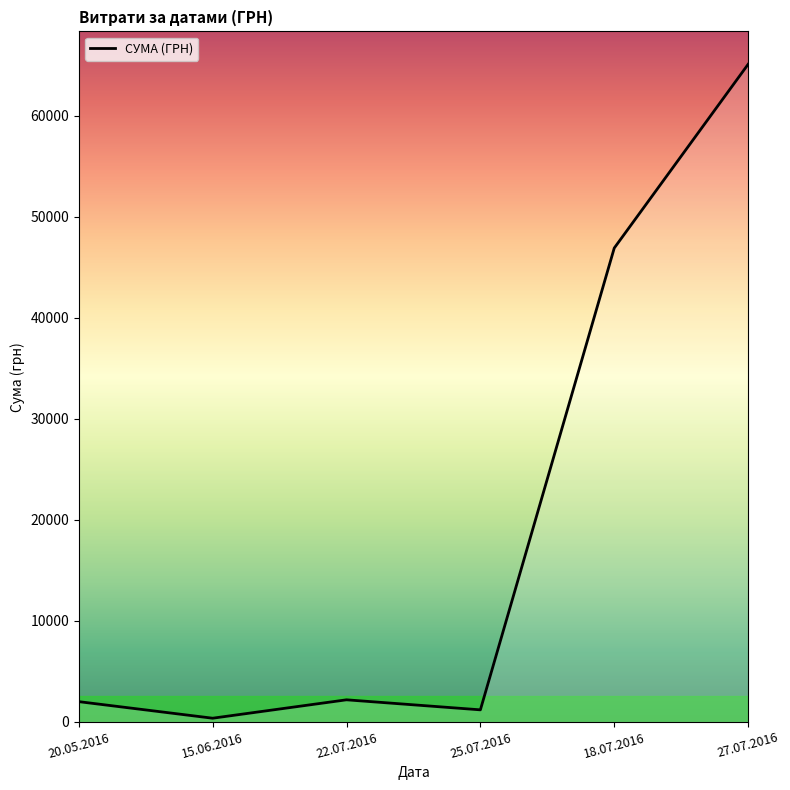

What is the minimum value shown in the chart?

367.2